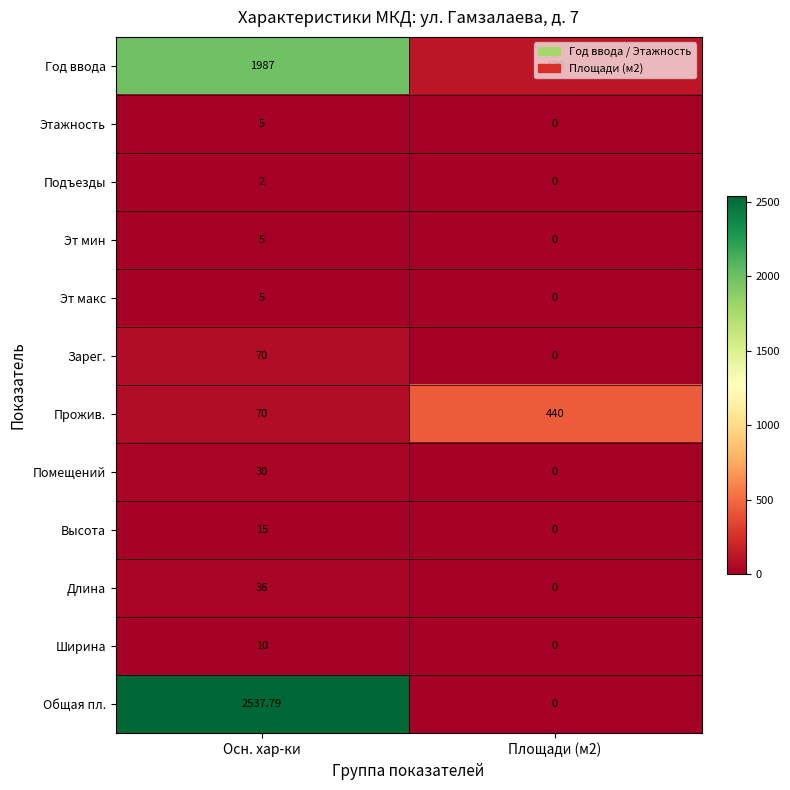

What is the total value across all series at Площади (м2)?

560.0